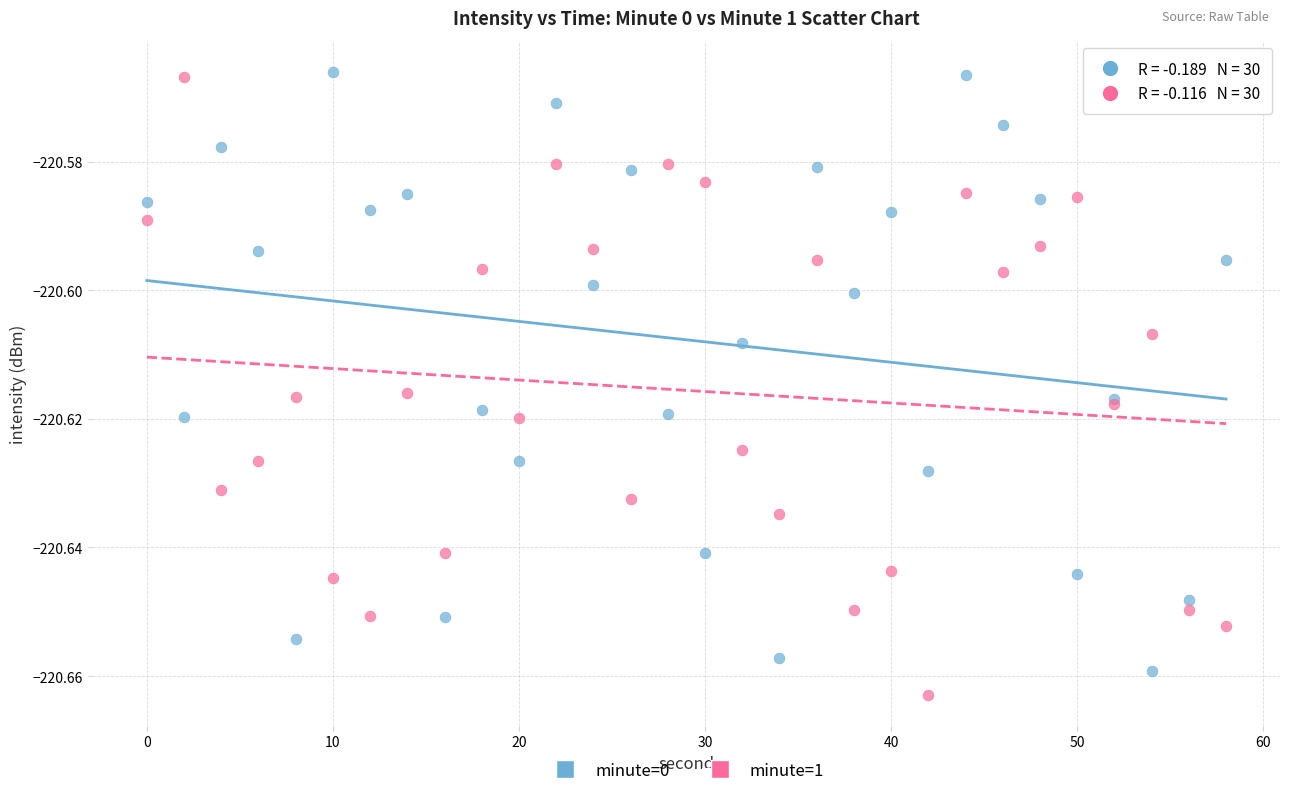

What is the X range (max minus min) for the scatter plot?

58.0